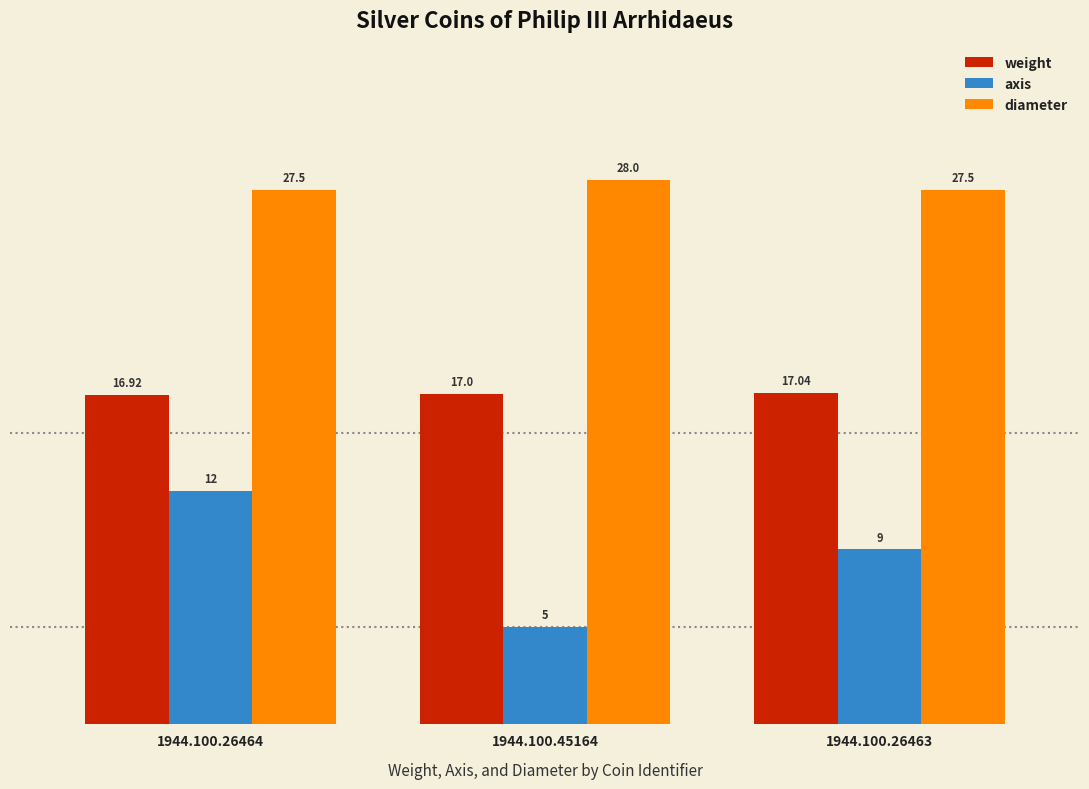

Rank the series by their maximum value, from lowest to highest.

axis, weight, diameter